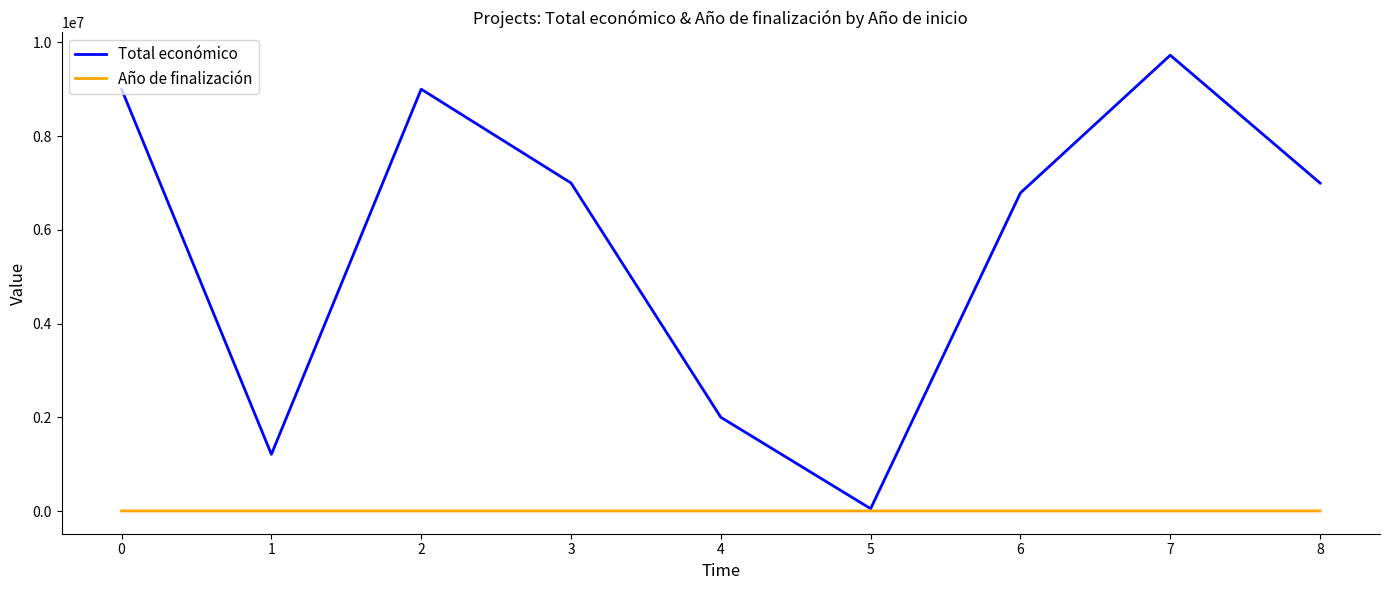

What are all the series names shown in the legend?

Total económico, Año de finalización